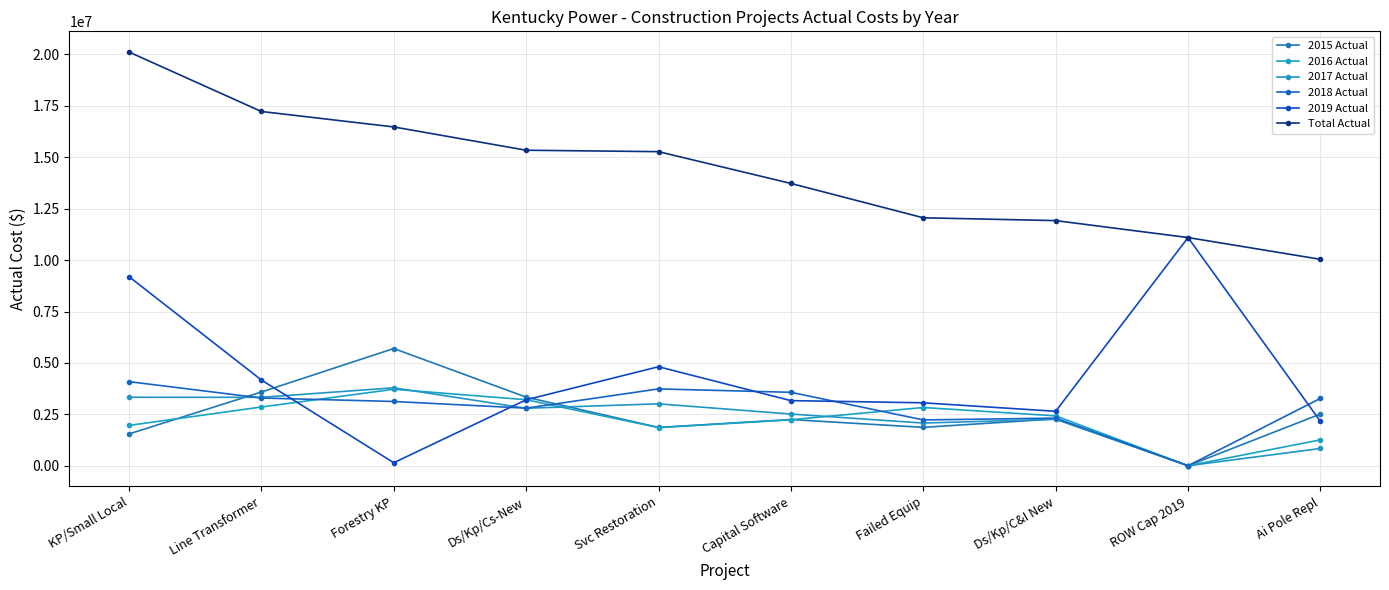

The 2019 Actual series shows 3205327.7 at Ds/Kp/Cs-New. True or false?

True